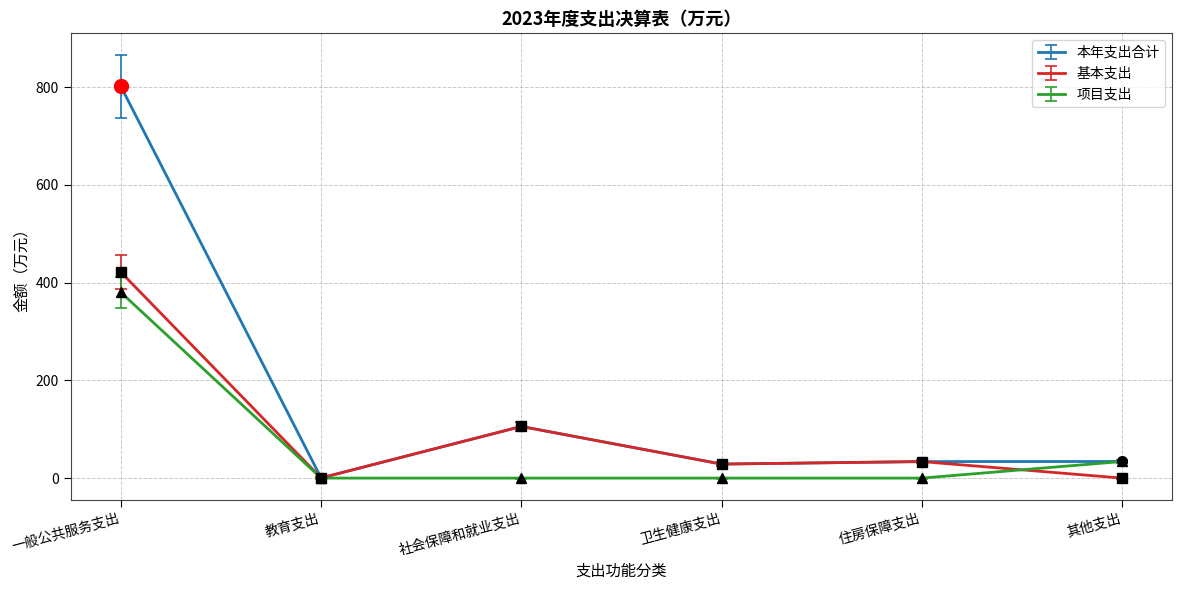

Which series has the largest total across all categories?

本年支出合计